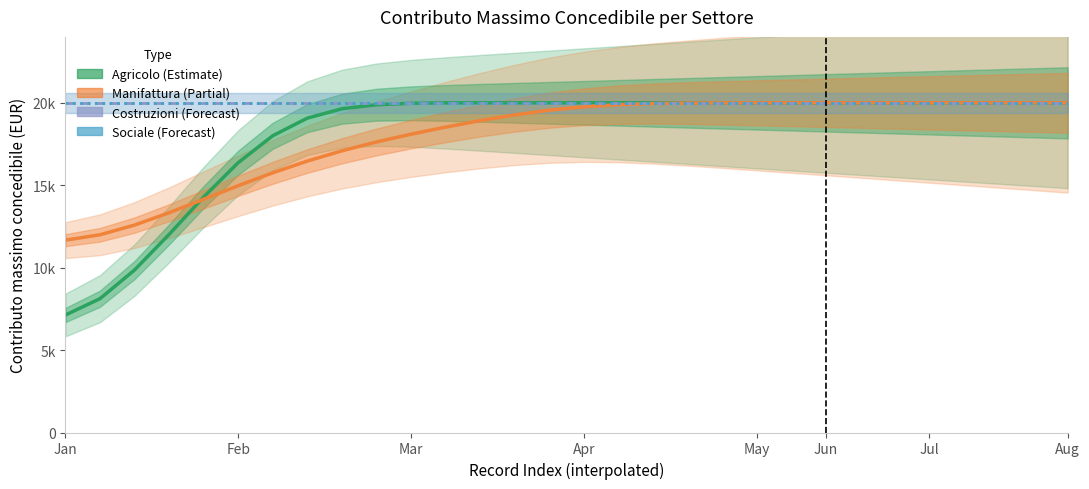

Is the value of Sociale at Jan greater than the value of Manifattura at 24?

No